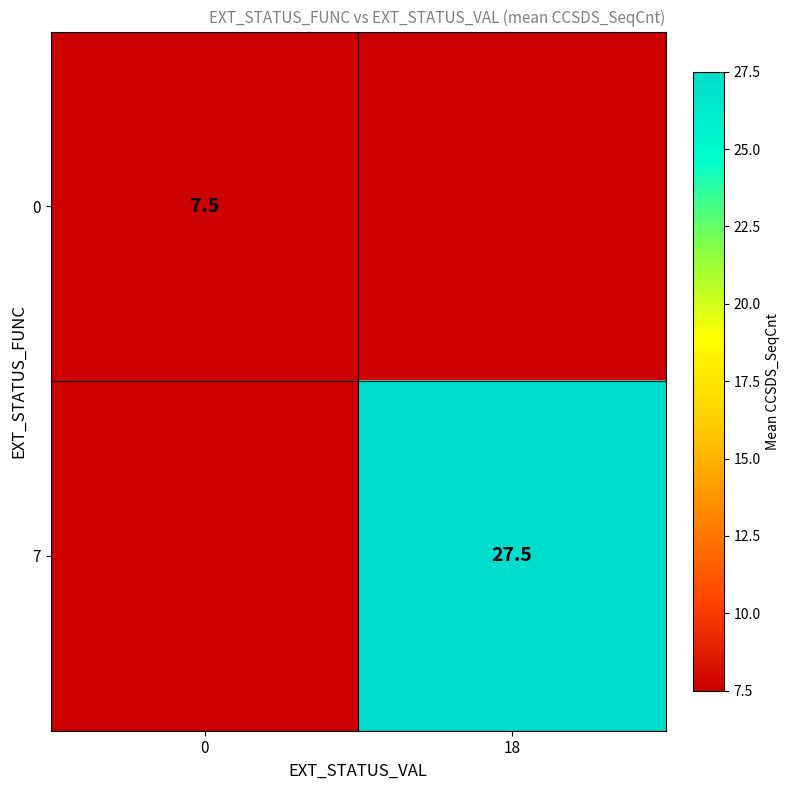

Is the value of 0 at 0 greater than the value of 7 at 18?

No